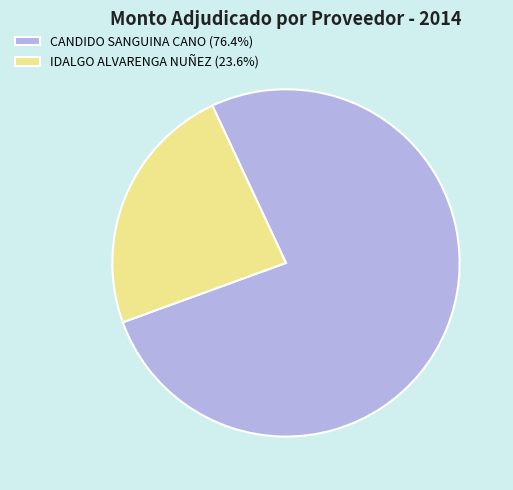

Does any single category account for the majority?

Yes